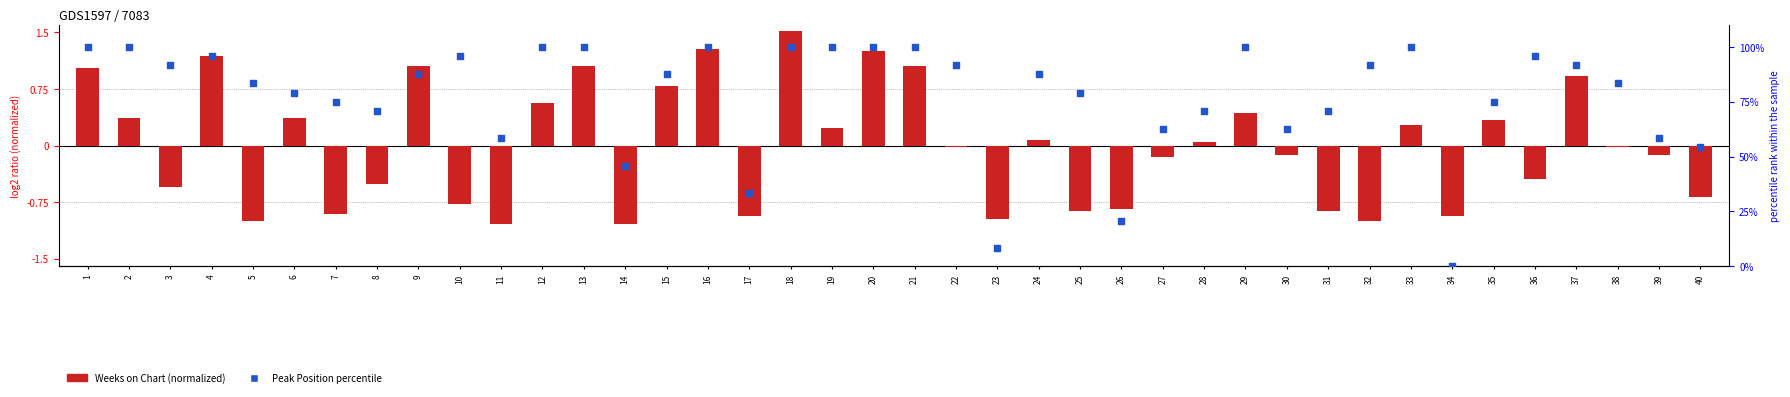

Is the value of Peak Position percentile at 16 greater than the value of Weeks on Chart (normalized) at 15?

Yes